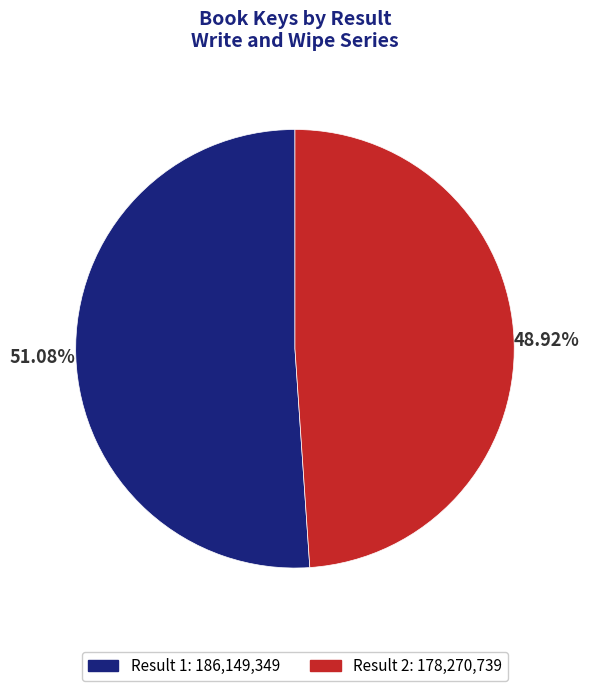

Does any single category account for the majority?

Yes